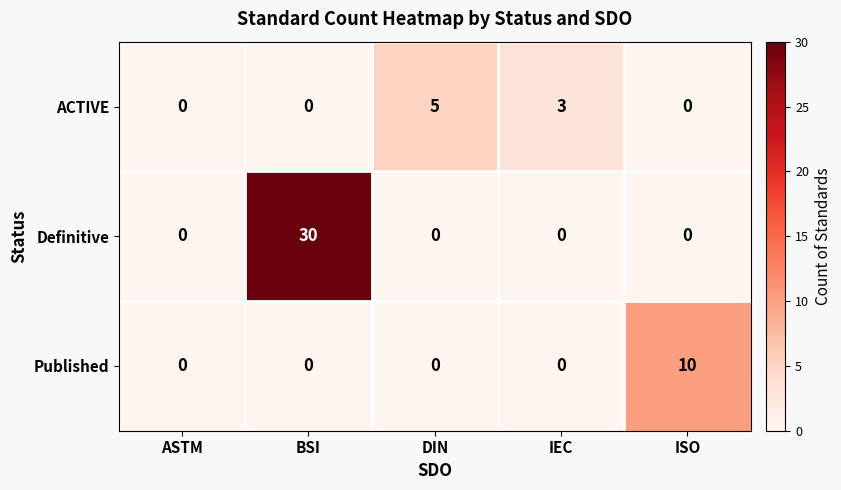

True or false: Definitive has a value of 0 at ISO.

True